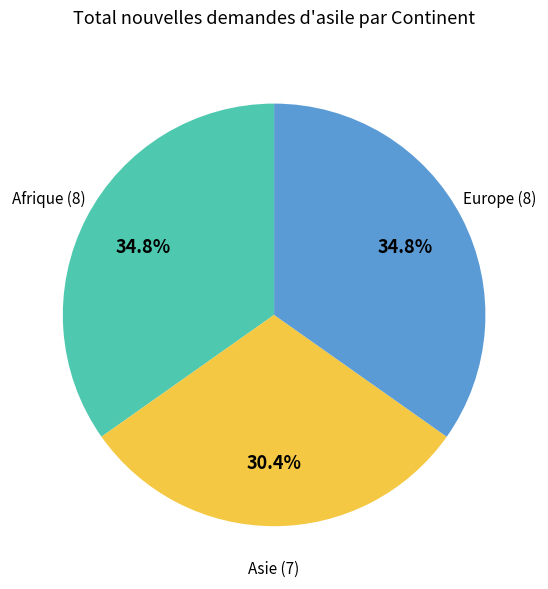

Does any single category account for the majority?

No